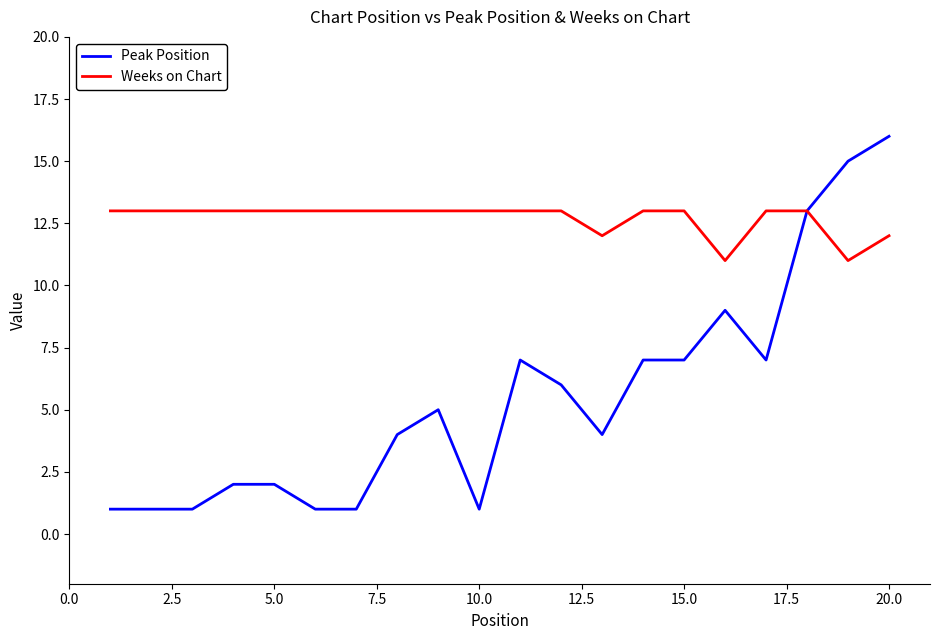

Reading left to right, transcribe all the data shown in this chart.

Peak Position: 1	1	1	2	2	1	1	4	5	1	7	6	4	7	7	9	7	13	15	16
Weeks on Chart: 13	13	13	13	13	13	13	13	13	13	13	13	12	13	13	11	13	13	11	12